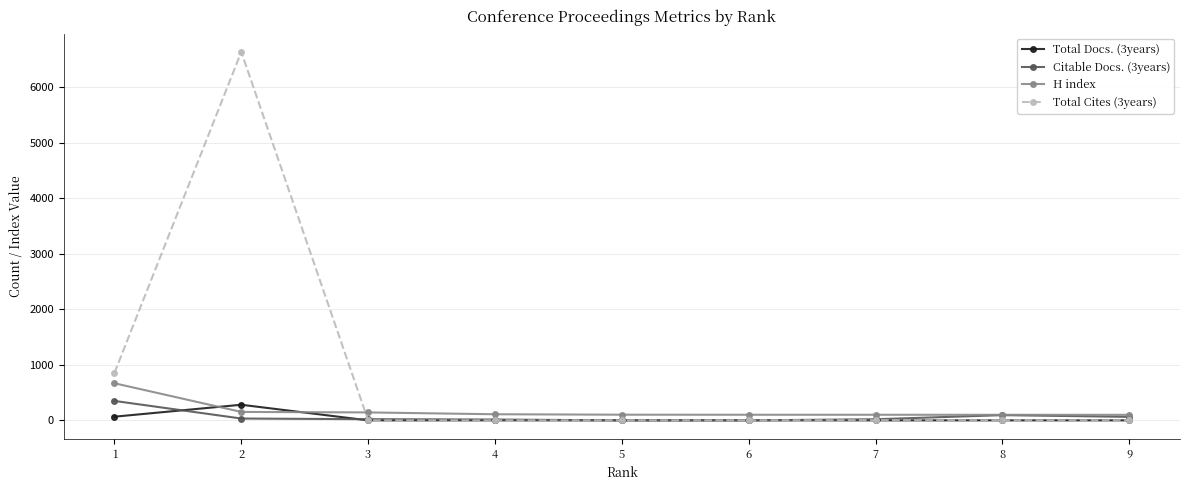

What is the maximum value shown in the chart?

6632